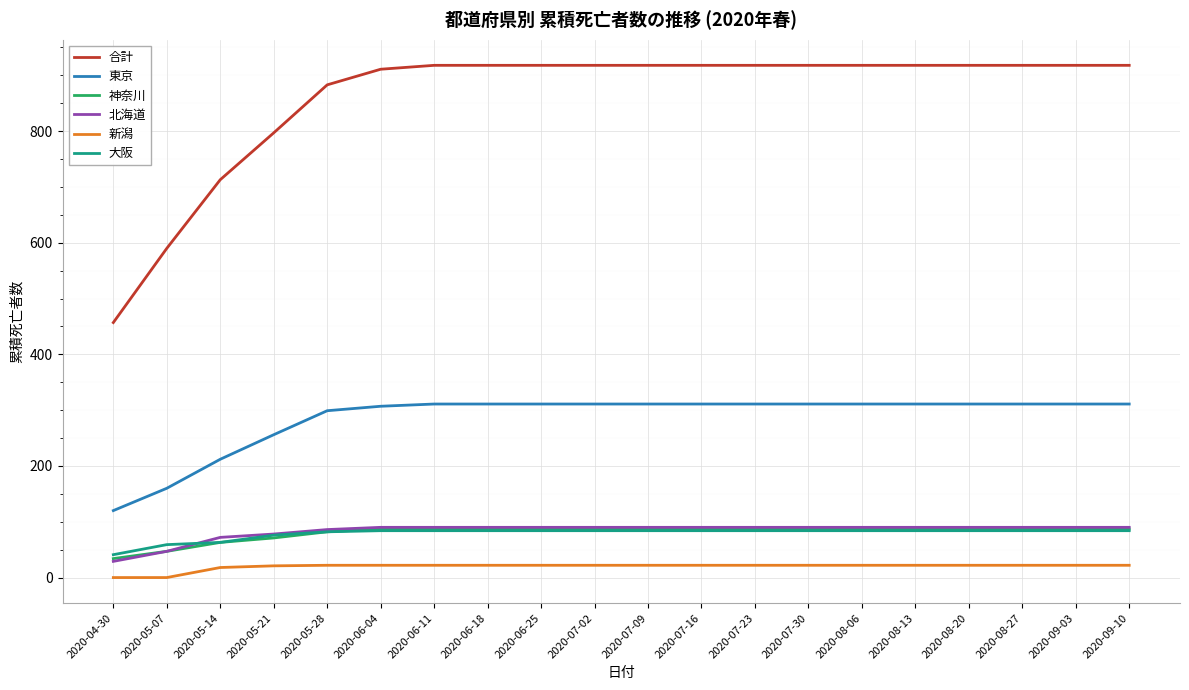

What is the maximum value for 合計?

918